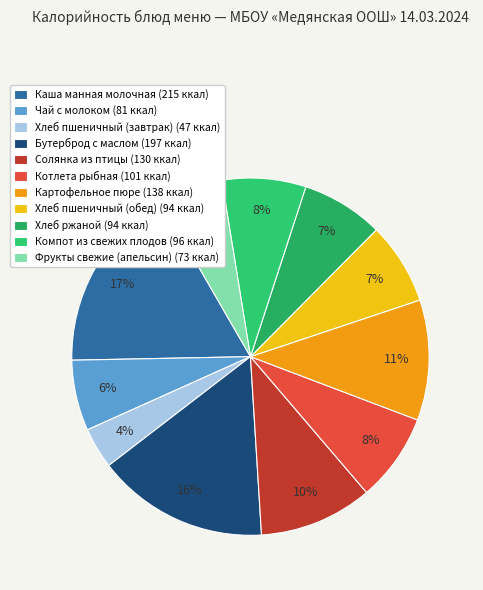

To the nearest percent, what is the average slice percentage?

9%